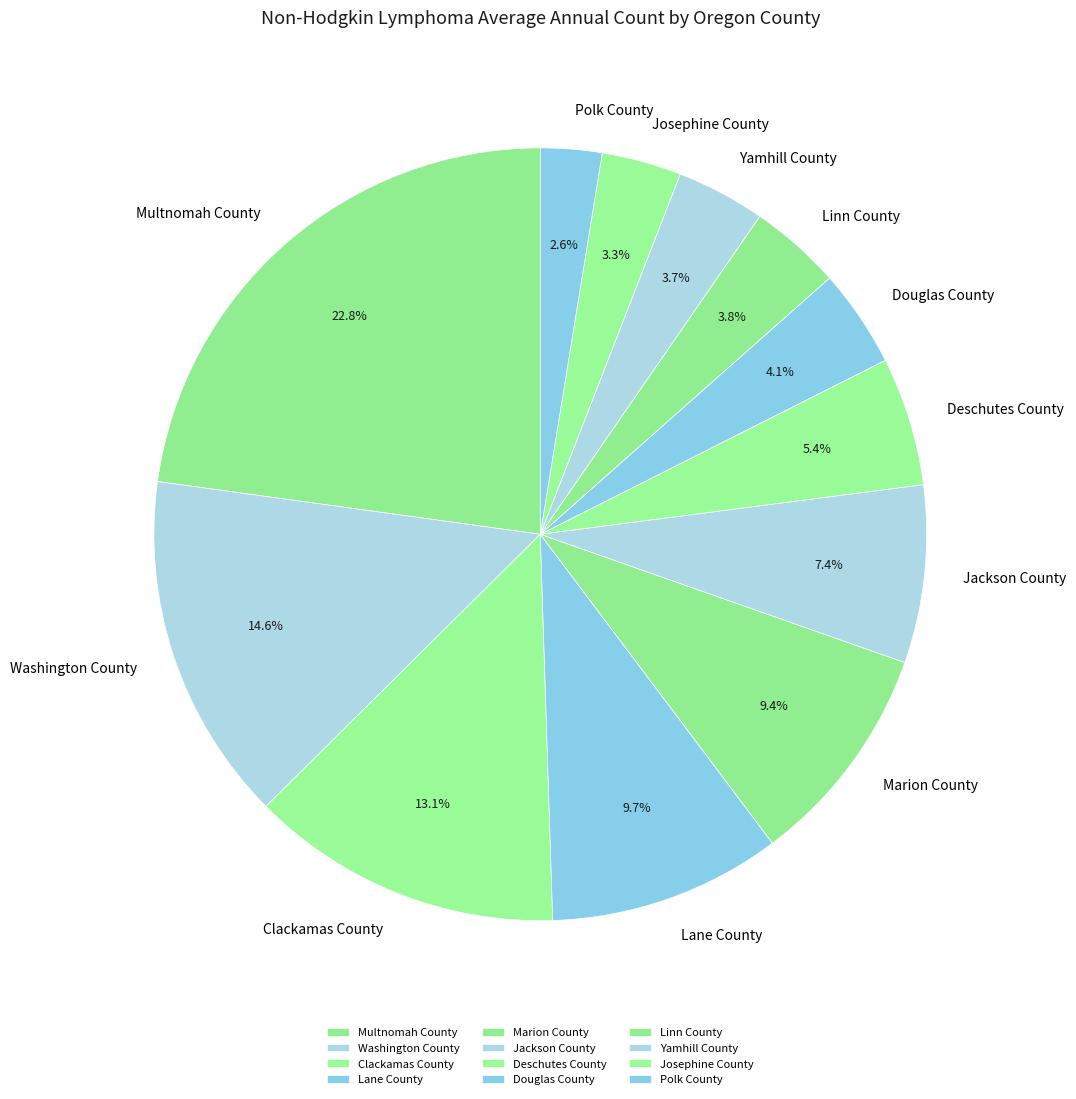

To the nearest percent, what is the difference between the largest and smallest slice percentages?

20%